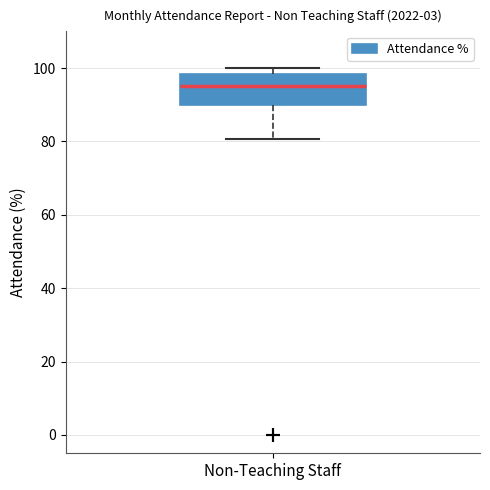

Where is the lower edge of the box for Non-Teaching Staff on the y-axis? The values are not printed on the chart, so give them approximately, as read against the axis.

90